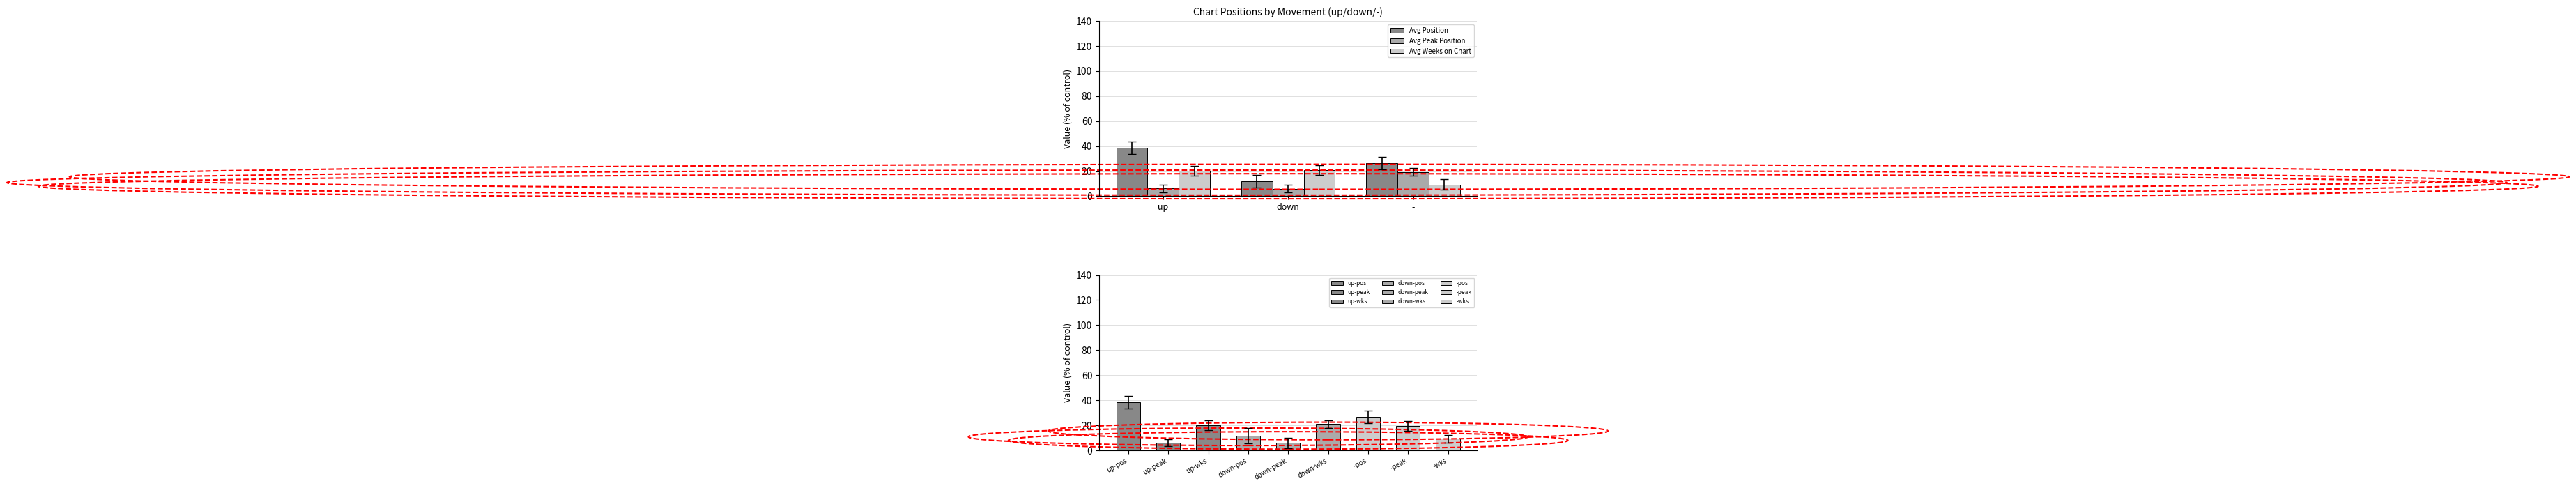

How many bars are there in each group?

3